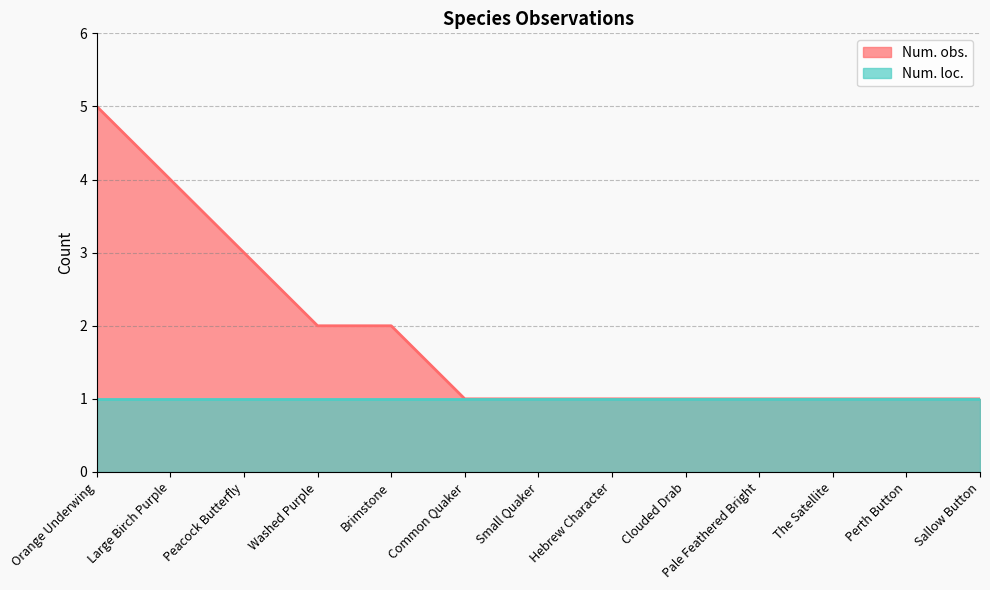

Rank the categories by value from lowest to highest.

Common Quaker, Small Quaker, Hebrew Character, Clouded Drab, Pale Feathered Bright, The Satellite, Perth Button, Sallow Button, Washed Purple, Brimstone, Peacock Butterfly, Large Birch Purple, Orange Underwing